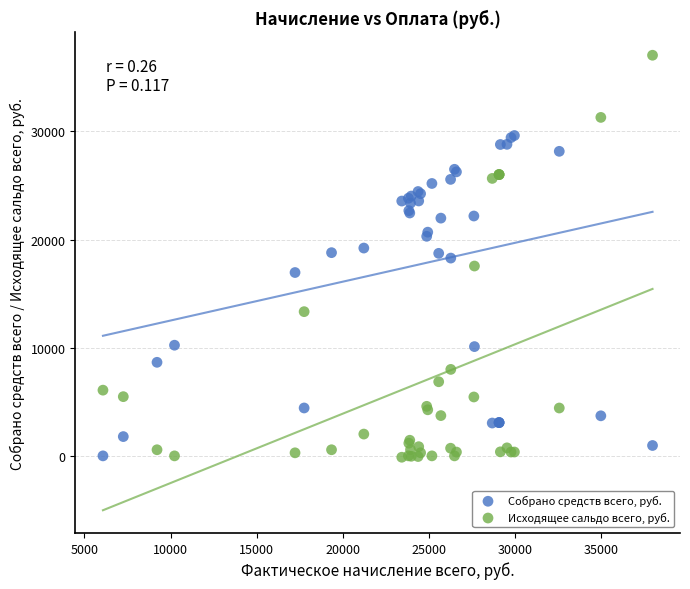

Which series reaches the maximum Y coordinate?

Исходящее сальдо всего, руб.